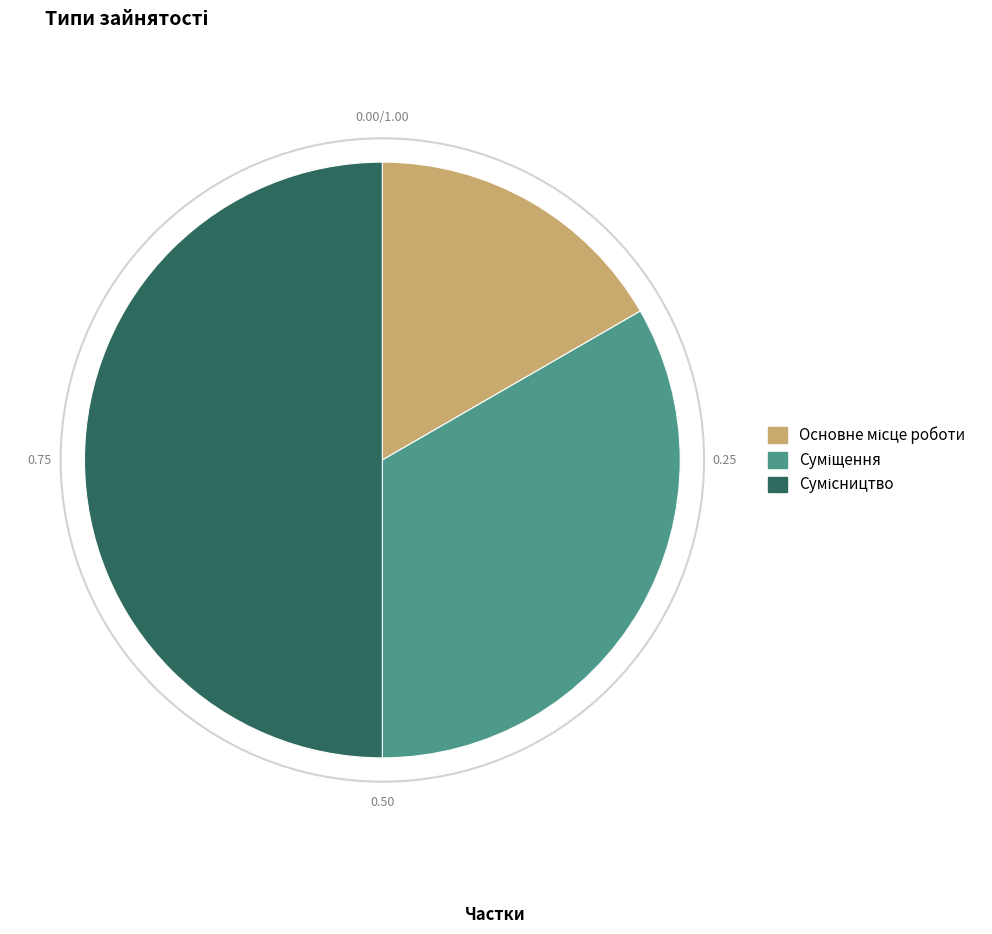

Does any single category account for the majority?

No